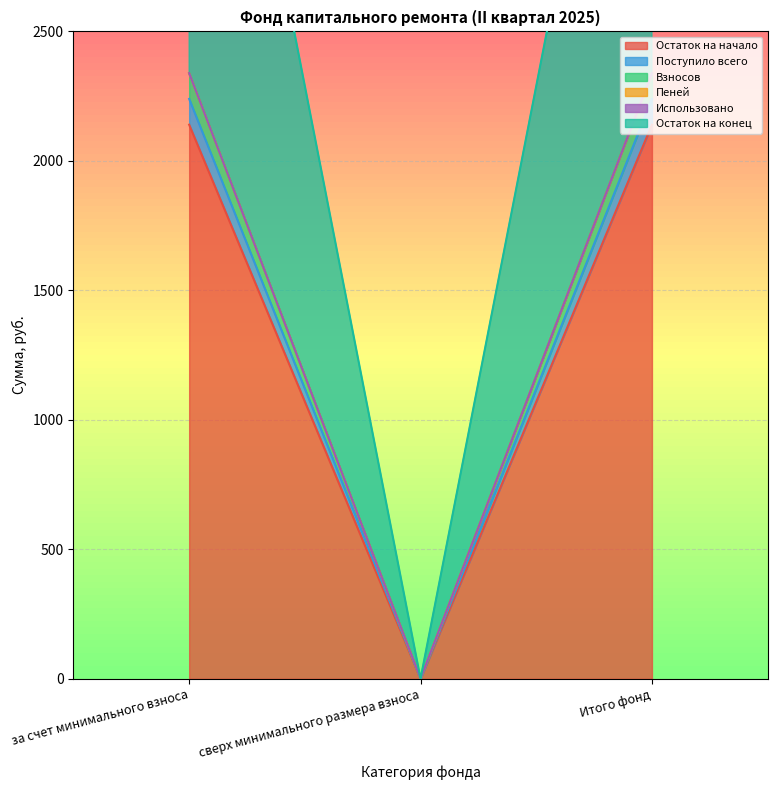

What is the sum of the Остаток на начало values at сверх минимального размера взноса and Итого фонд?

2338.6